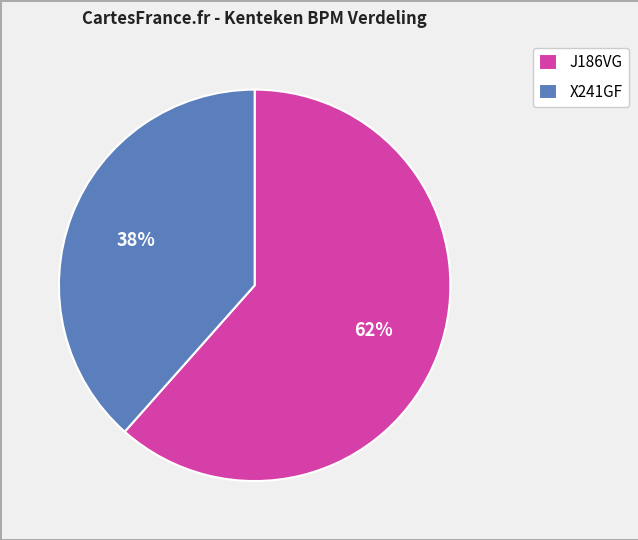

What is the ratio of the value at X241GF to the value at J186VG?

0.6